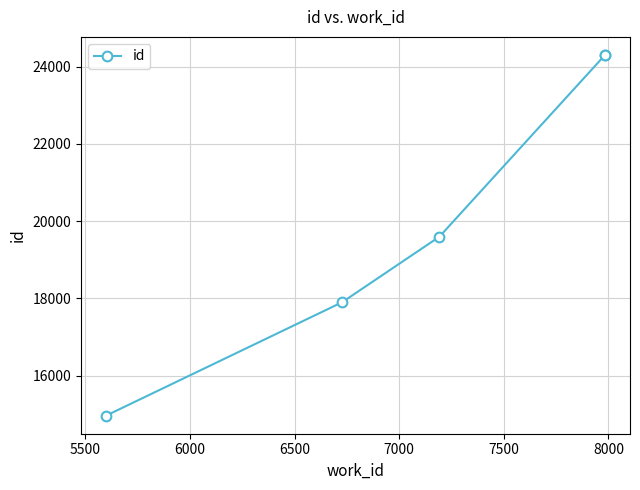

How many distinct data groups are displayed?

1